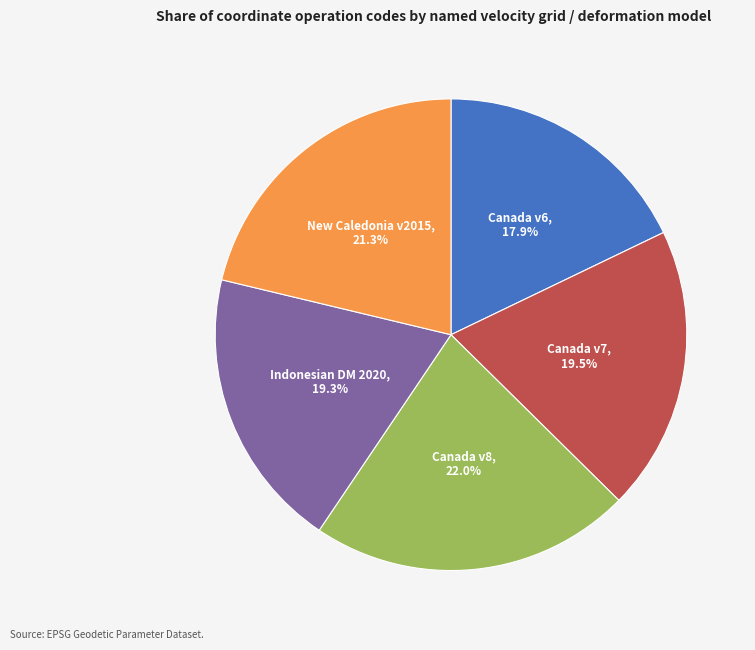

Does any single category account for the majority?

No